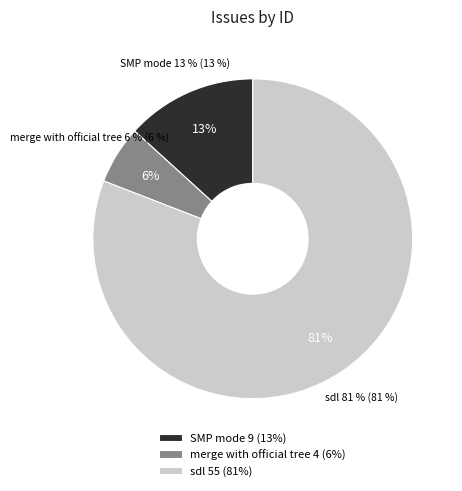

Is it true that sdl is 89% of the pie?

False